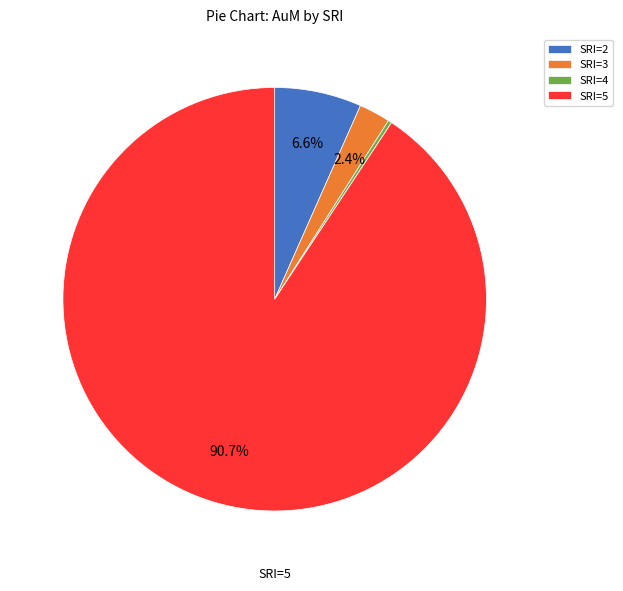

Is SRI=5 the majority of the pie?

Yes